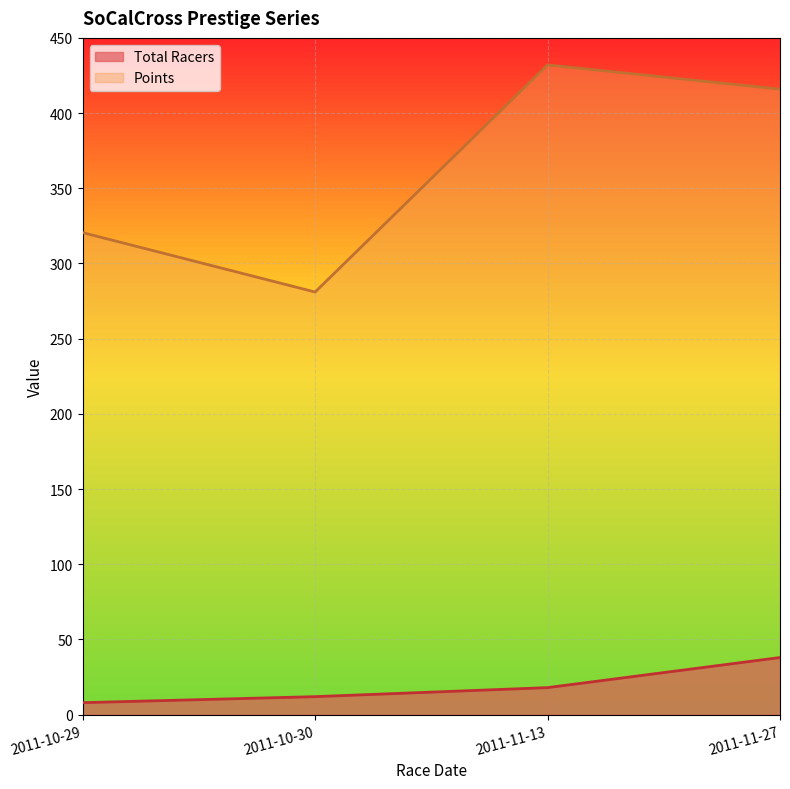

What is the difference between the maximum and second lowest values in the Points series?

111.5